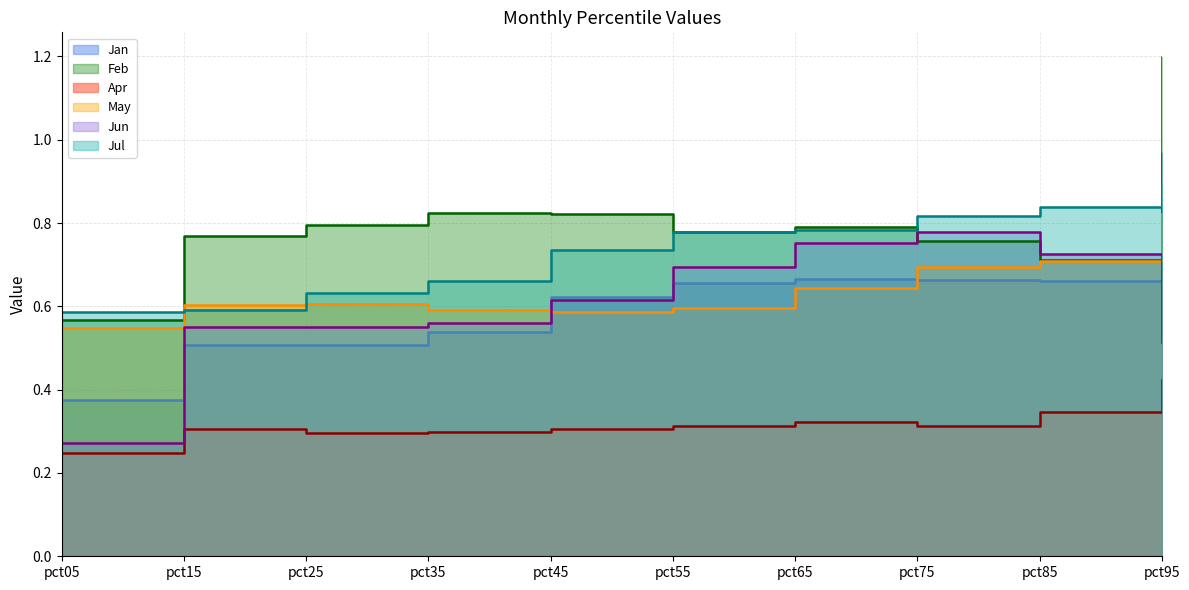

Reading right to left, extract all data points from this chart.

Jan: pct95=1.0	pct85=0.7	pct75=0.7	pct65=0.7	pct55=0.7	pct45=0.6	pct35=0.5	pct25=0.5	pct15=0.5	pct05=0.4
Feb: pct95=1.2	pct85=0.7	pct75=0.8	pct65=0.8	pct55=0.8	pct45=0.8	pct35=0.8	pct25=0.8	pct15=0.8	pct05=0.6
Apr: pct95=0.4	pct85=0.3	pct75=0.3	pct65=0.3	pct55=0.3	pct45=0.3	pct35=0.3	pct25=0.3	pct15=0.3	pct05=0.2
May: pct95=0.8	pct85=0.7	pct75=0.7	pct65=0.6	pct55=0.6	pct45=0.6	pct35=0.6	pct25=0.6	pct15=0.6	pct05=0.5
Jun: pct95=0.5	pct85=0.7	pct75=0.8	pct65=0.8	pct55=0.7	pct45=0.6	pct35=0.6	pct25=0.6	pct15=0.6	pct05=0.3
Jul: pct95=0.9	pct85=0.8	pct75=0.8	pct65=0.8	pct55=0.8	pct45=0.7	pct35=0.7	pct25=0.6	pct15=0.6	pct05=0.6